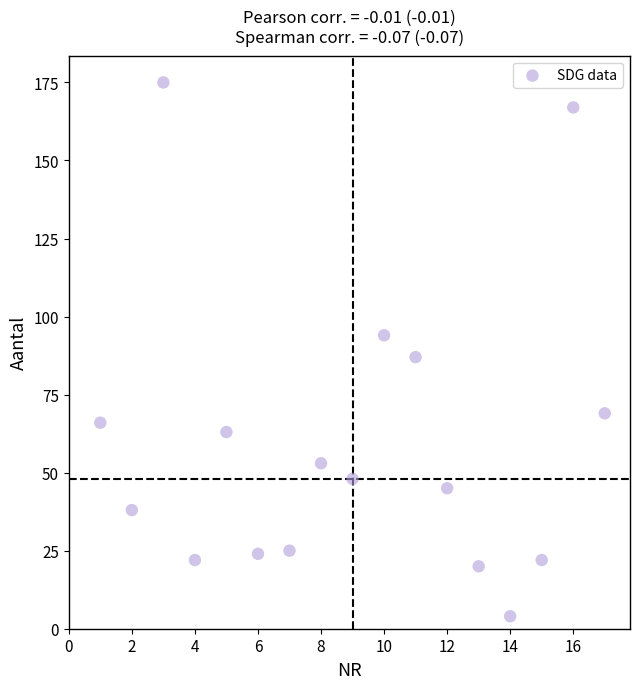

What Y value in the scatter plot is closest to 89?

87